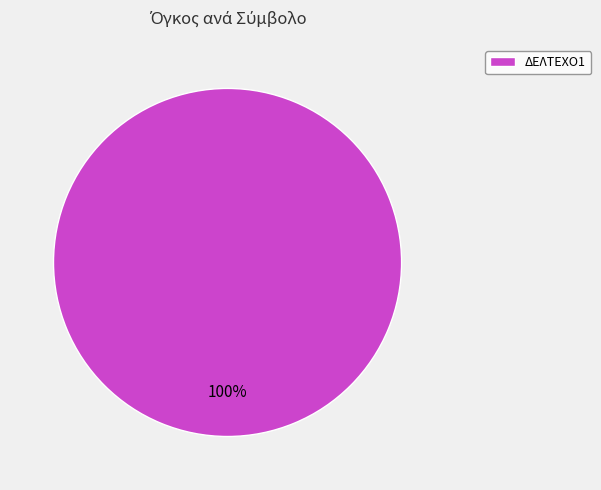

How many segments does this pie chart have?

1